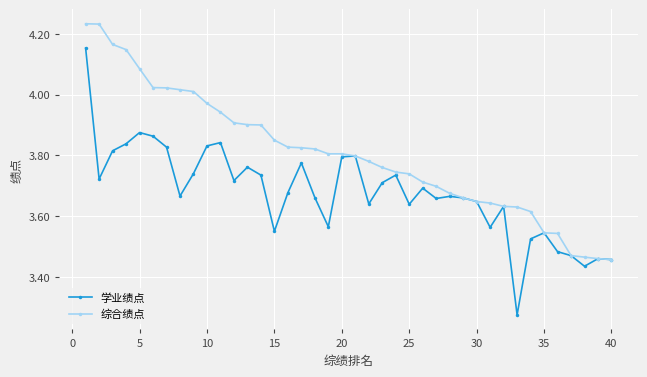

List the series in order of their peak value, lowest first.

学业绩点, 综合绩点